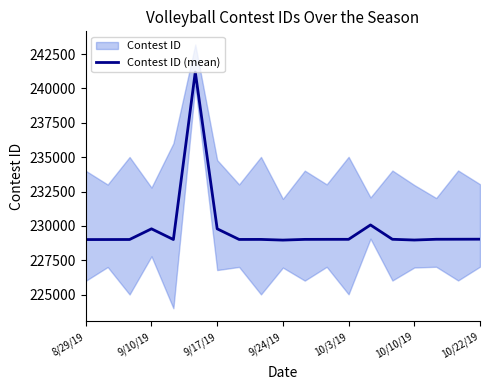

What is the lowest value of the Contest ID (mean) series?

228966